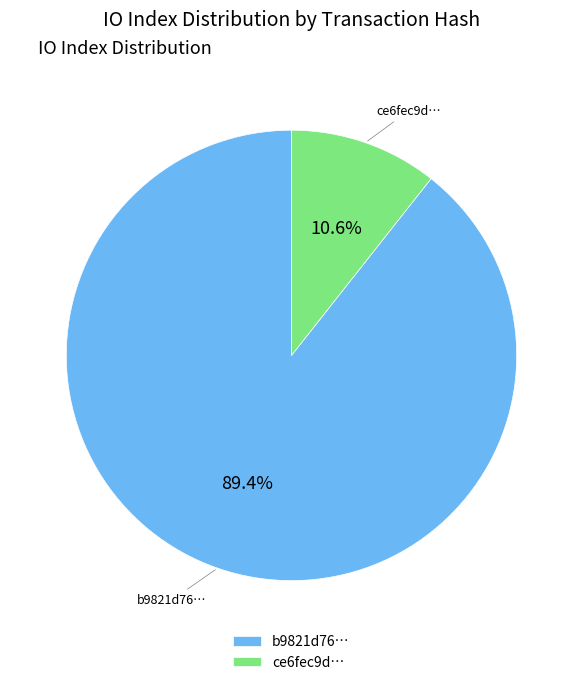

Is the sum of b9821d76… and ce6fec9d… greater than half?

Yes